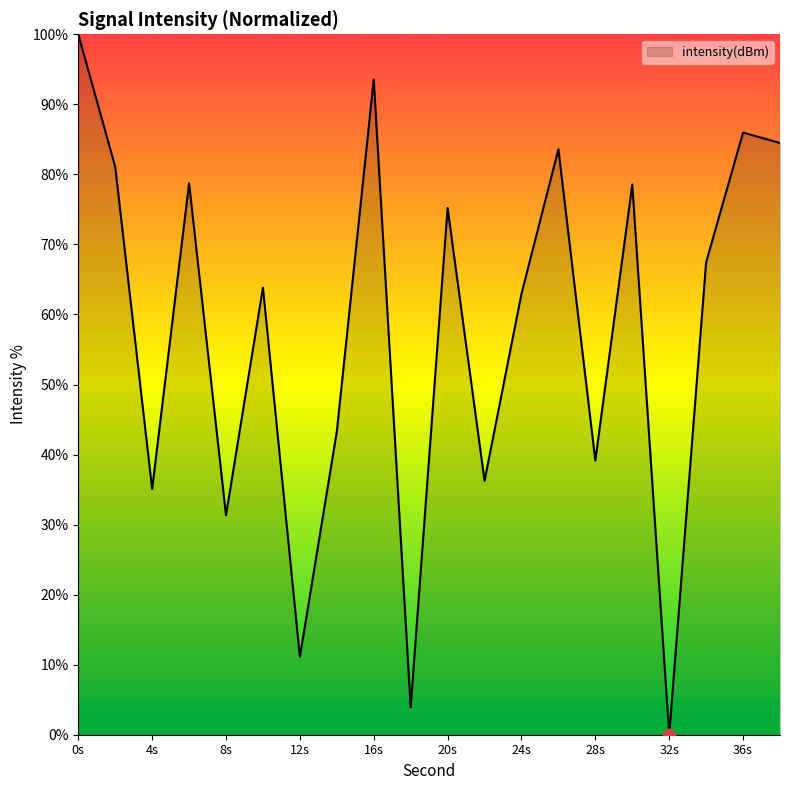

What is the maximum value shown in the chart?

100.0